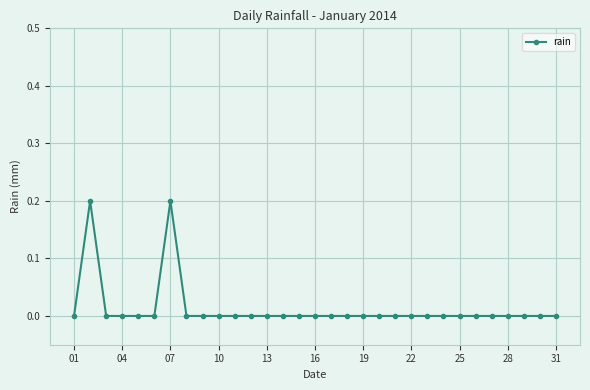

What is the sum of all values?

0.4